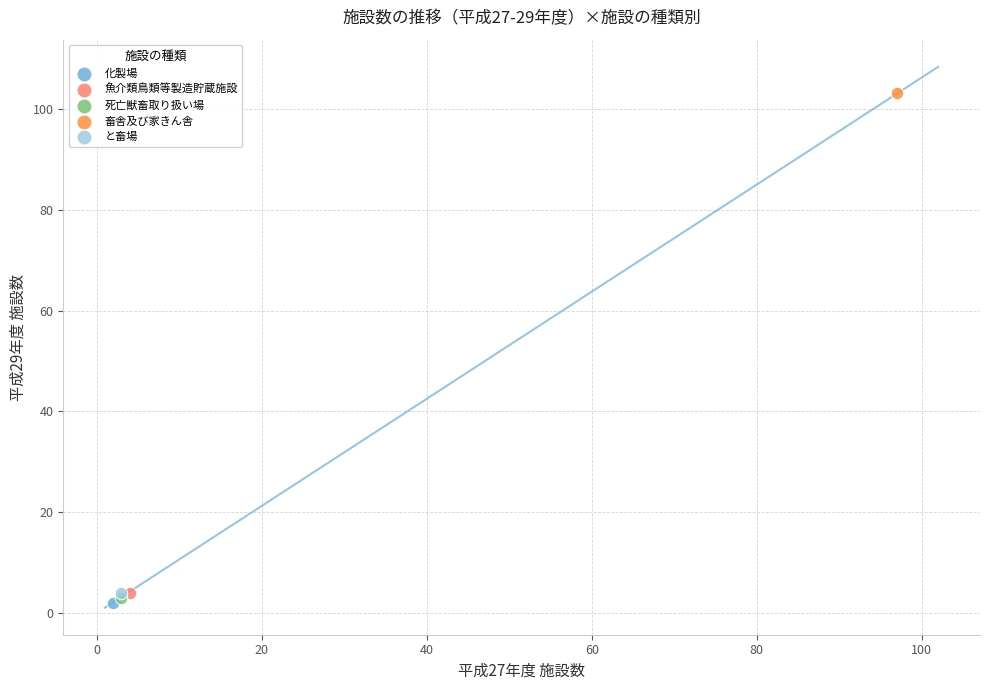

What are all the series names shown in the legend?

化製場, 魚介類鳥類等製造貯蔵施設, 死亡獣畜取り扱い場, 畜舎及び家きん舎, と畜場